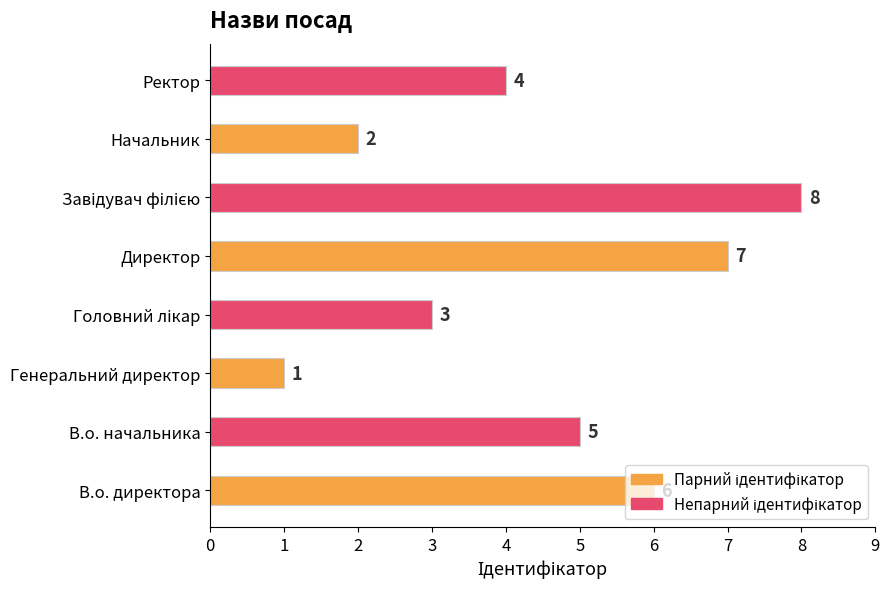

Does the chart contain stacked bars?

No